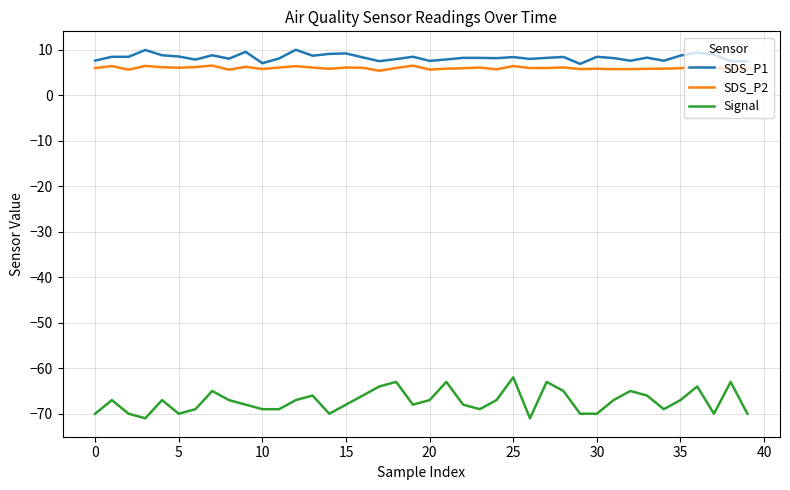

True or false: Signal and SDS_P1 intersect in this chart.

False